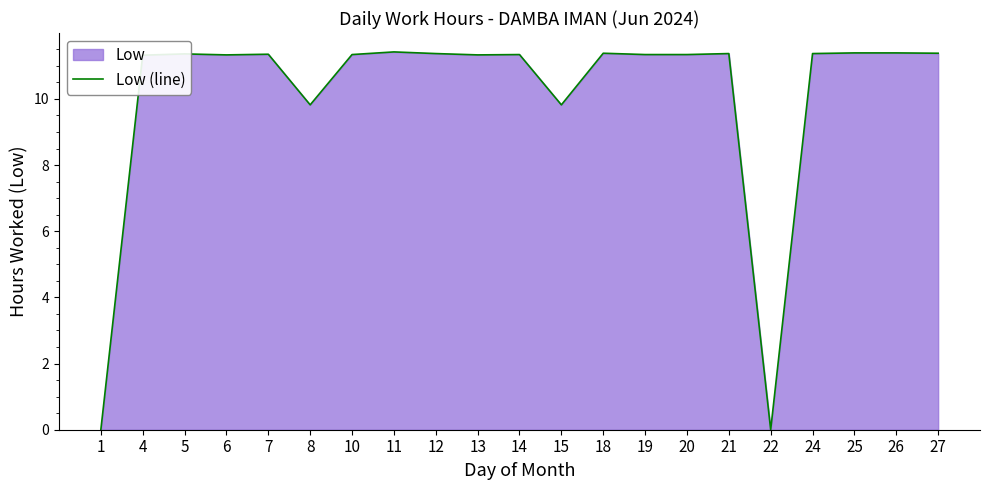

How many interior local valleys (lower than both neighbors) does the data have?

5